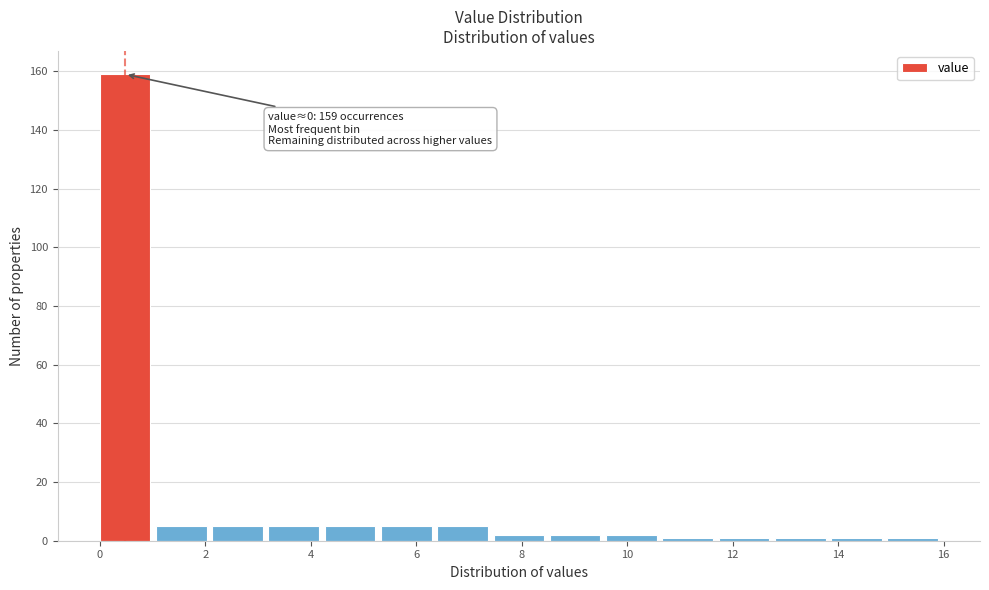

Which range on the x-axis has the tallest bar?

0.0 to 1.0